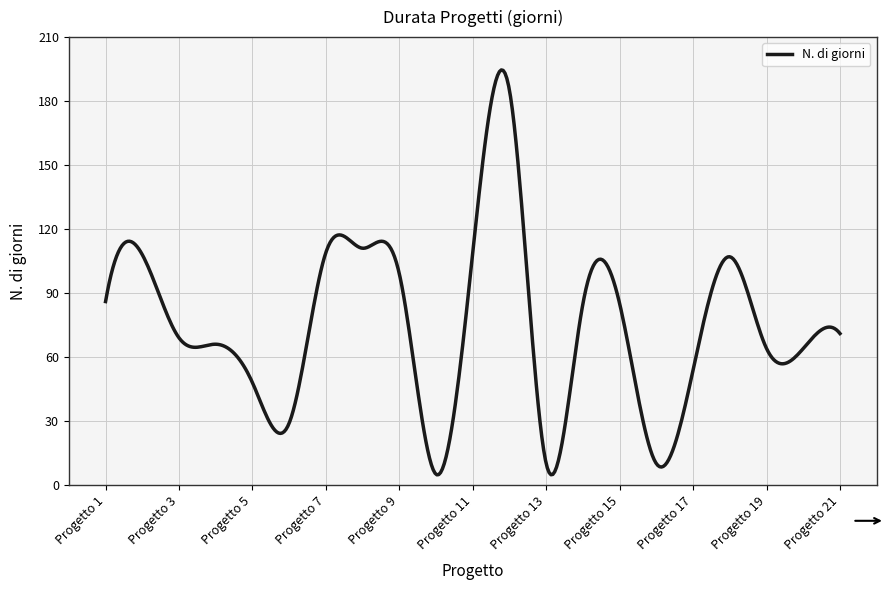

What is the greatest value displayed?

194.6